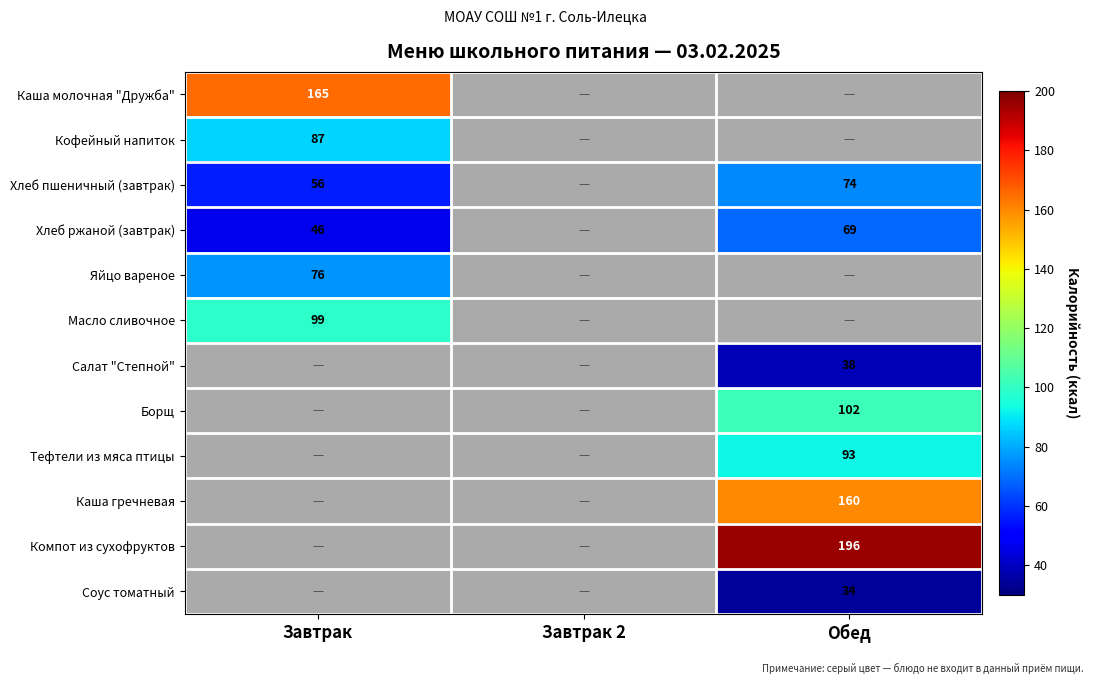

The value of Хлеб ржаной (завтрак) at Обед is 29. True or false?

False